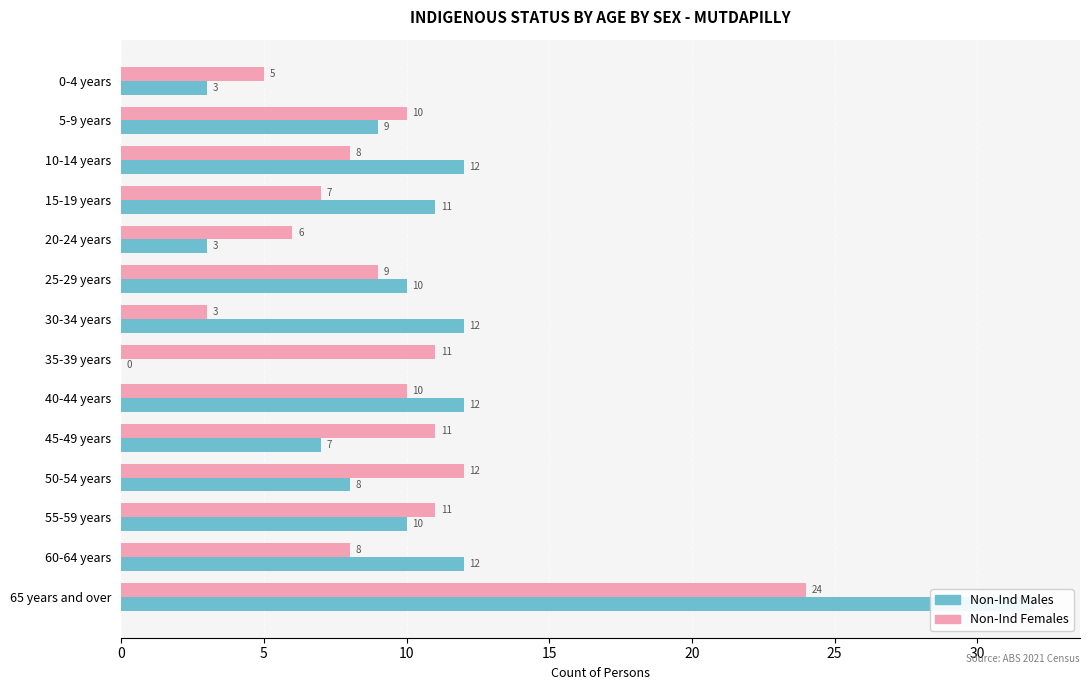

What are all the series names shown in the legend?

Non-Ind Males, Non-Ind Females